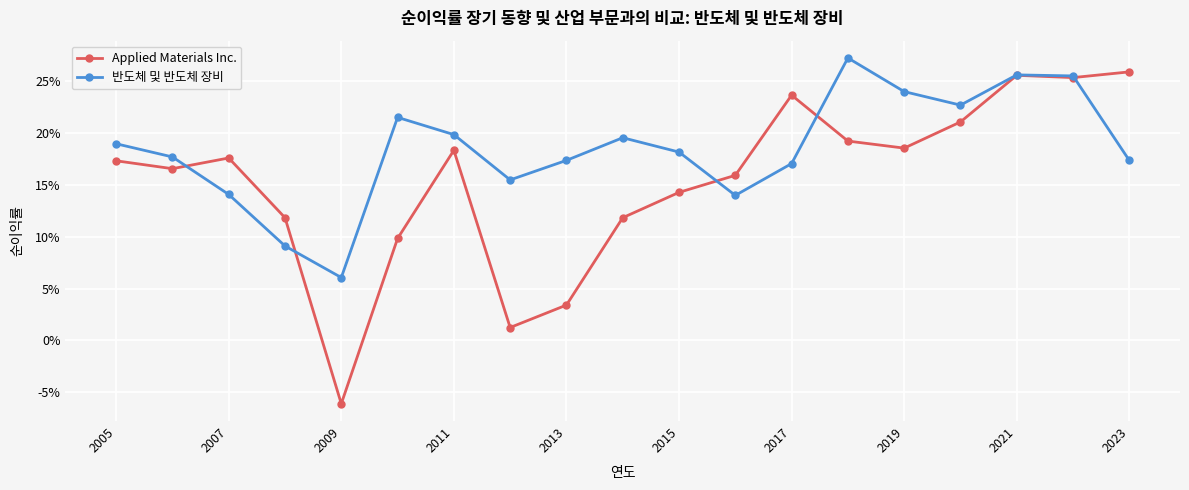

What is the value of the Applied Materials Inc. point at the 1st from the left?

0.2